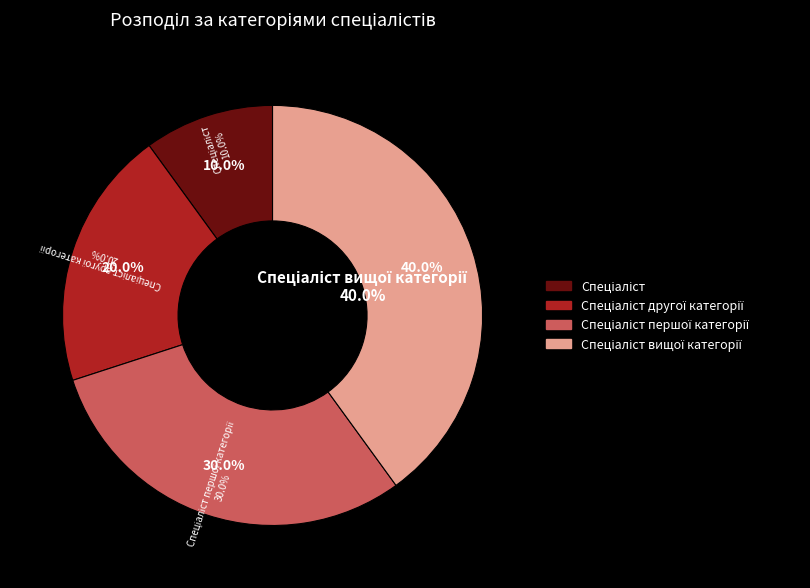

Which has a higher value, Спеціаліст or Спеціаліст другої категорії?

Спеціаліст другої категорії